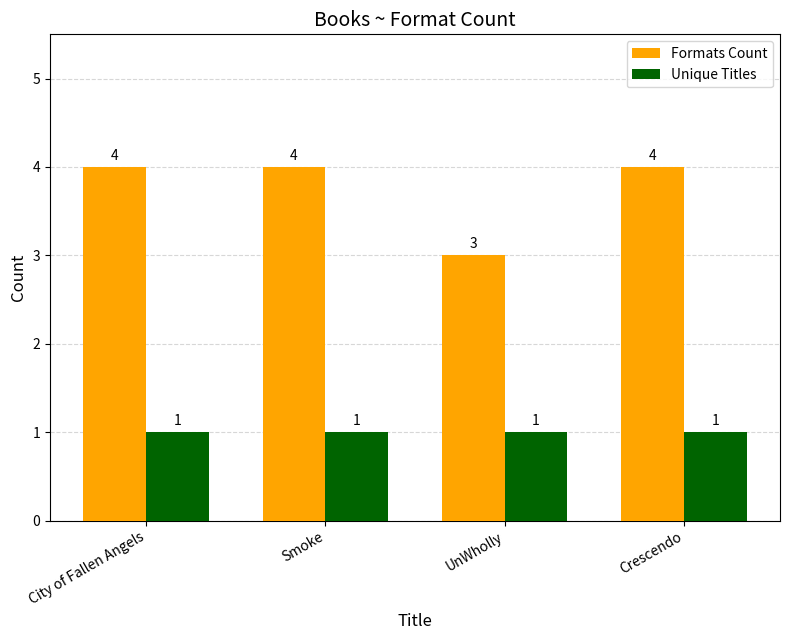

How many data points does each series have?

4